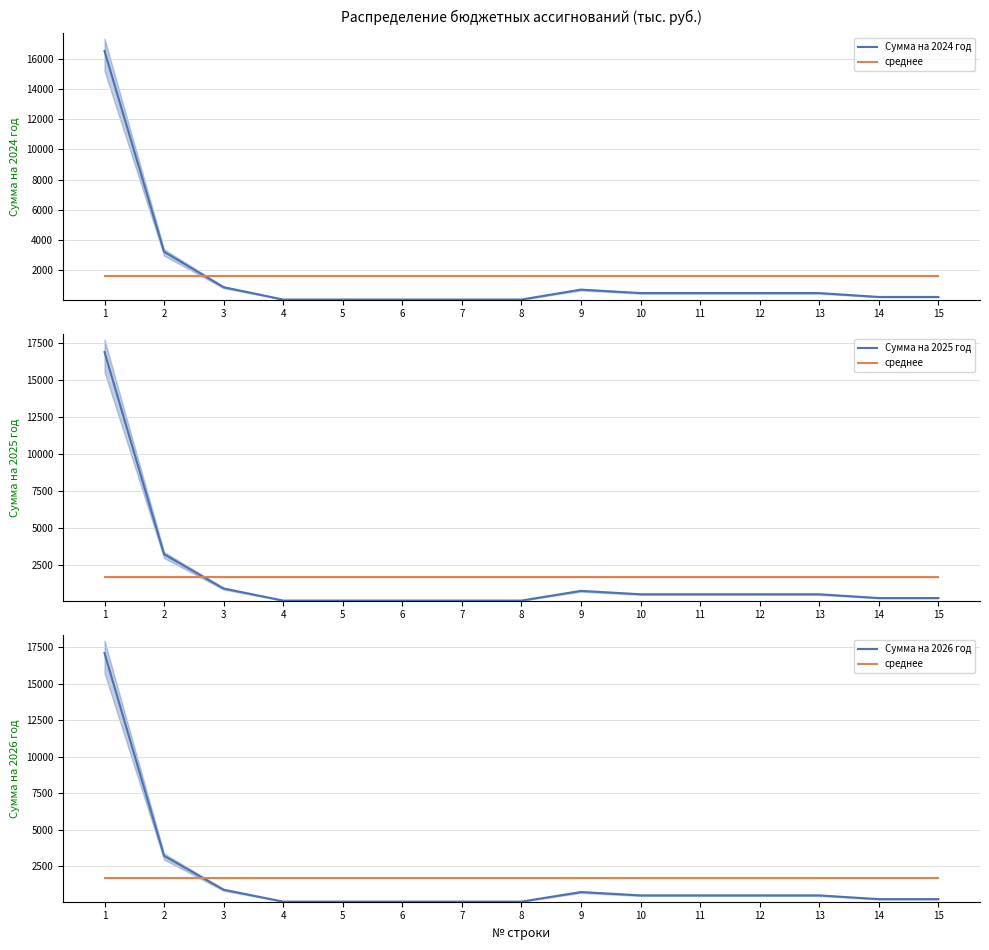

What are all the series names shown in the legend?

Сумма на 2024 год, среднее, Сумма на 2025 год, Сумма на 2026 год